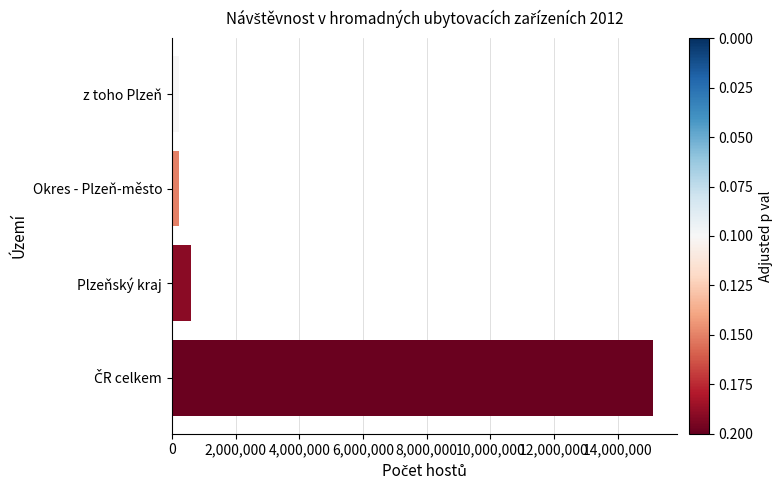

Between Okres - Plzeň-město and Plzeňský kraj, which is larger?

Plzeňský kraj